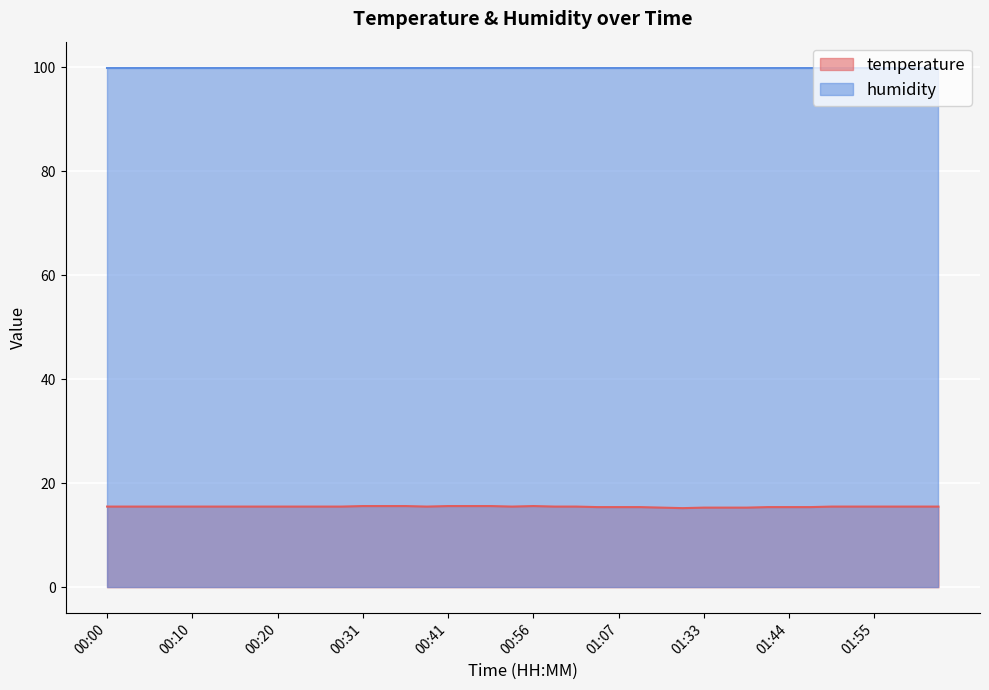

List the labels in order of value, largest first.

00:31, 00:33, 00:36, 00:41, 00:47, 00:49, 00:56, 00:00, 00:02, 00:05, 00:07, 00:10, 00:12, 00:15, 00:17, 00:20, 00:22, 00:25, 00:28, 00:38, 00:53, 00:59, 01:01, 01:49, 01:52, 01:55, 02:00, 02:02, 02:06, 01:04, 01:07, 01:09, 01:41, 01:44, 01:47, 01:18, 01:33, 01:36, 01:39, 01:21